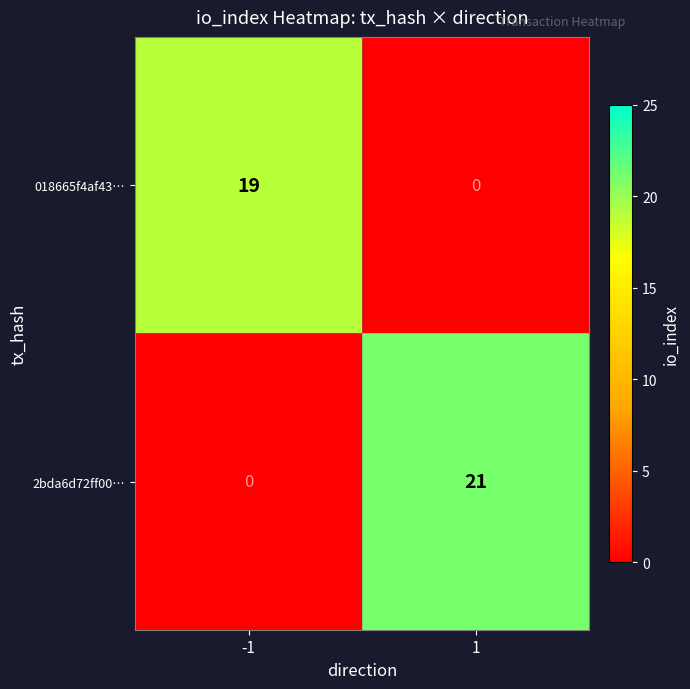

Reading left to right, transcribe all the data shown in this chart.

018665f4af43…: -1=19	1=0
2bda6d72ff00…: -1=0	1=21